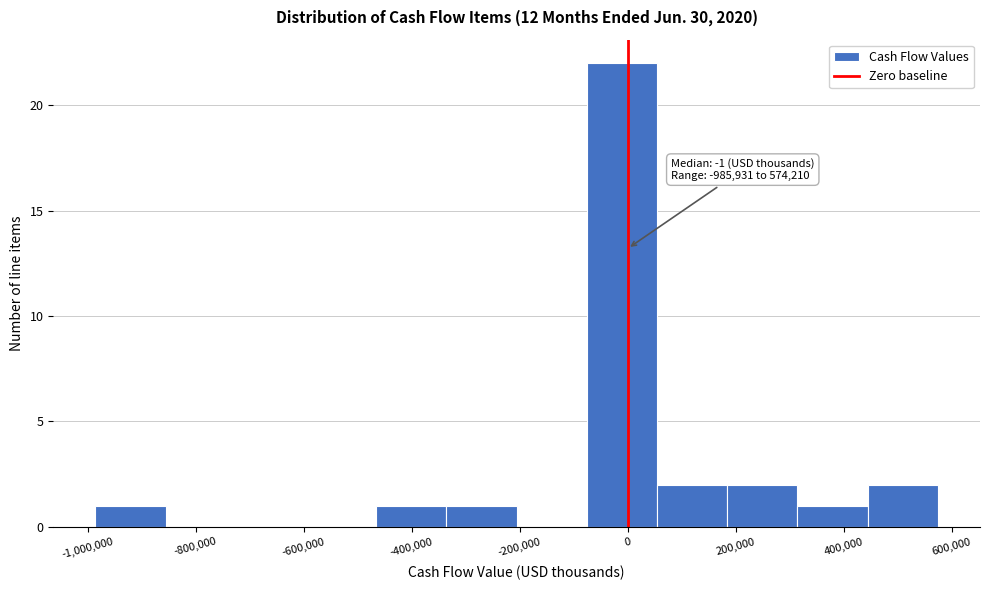

Over which range of the x-axis is the bar tallest?

-80000 to 60000